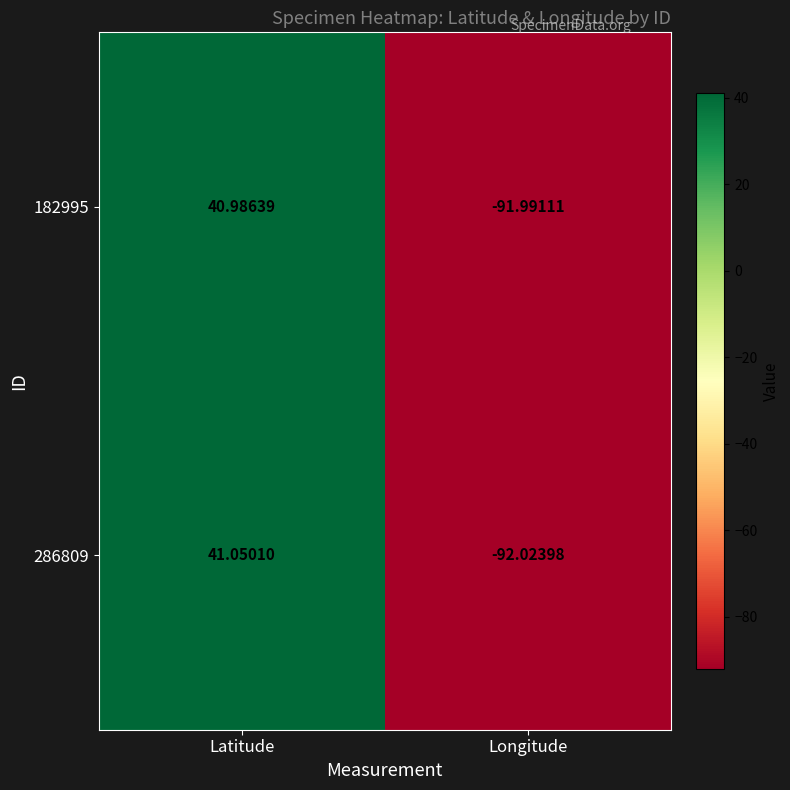

Where does the 286809 series first go above 41?

Latitude